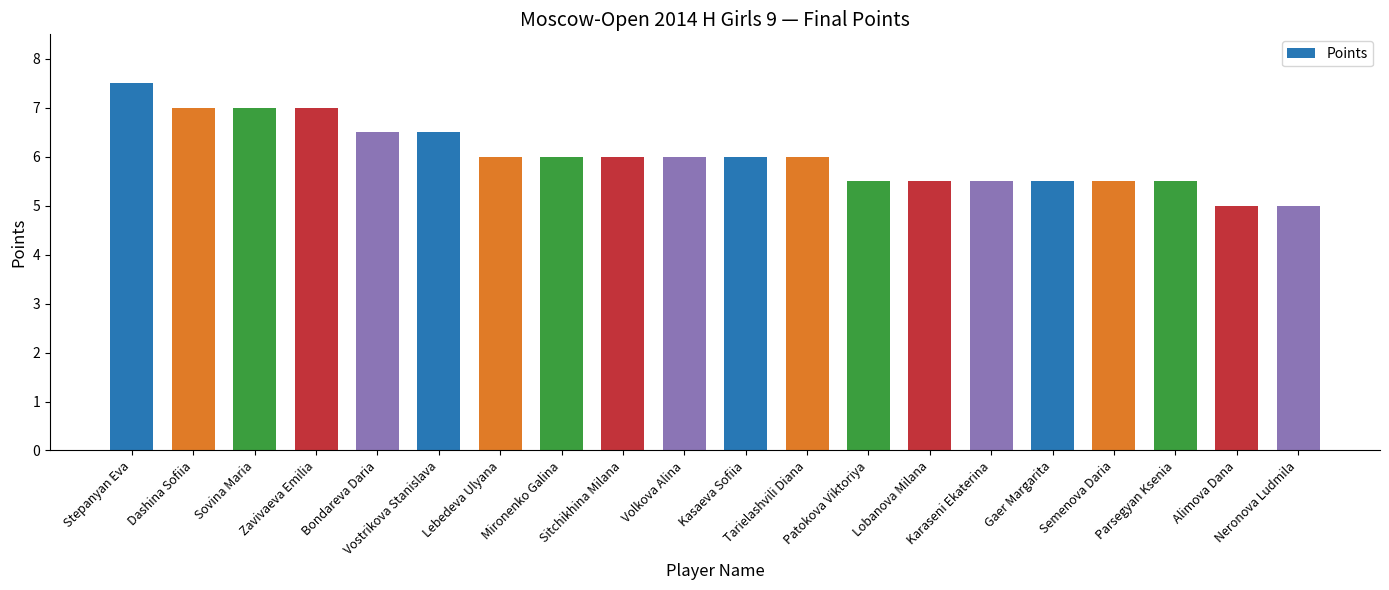

What is the maximum value shown in the chart?

7.5